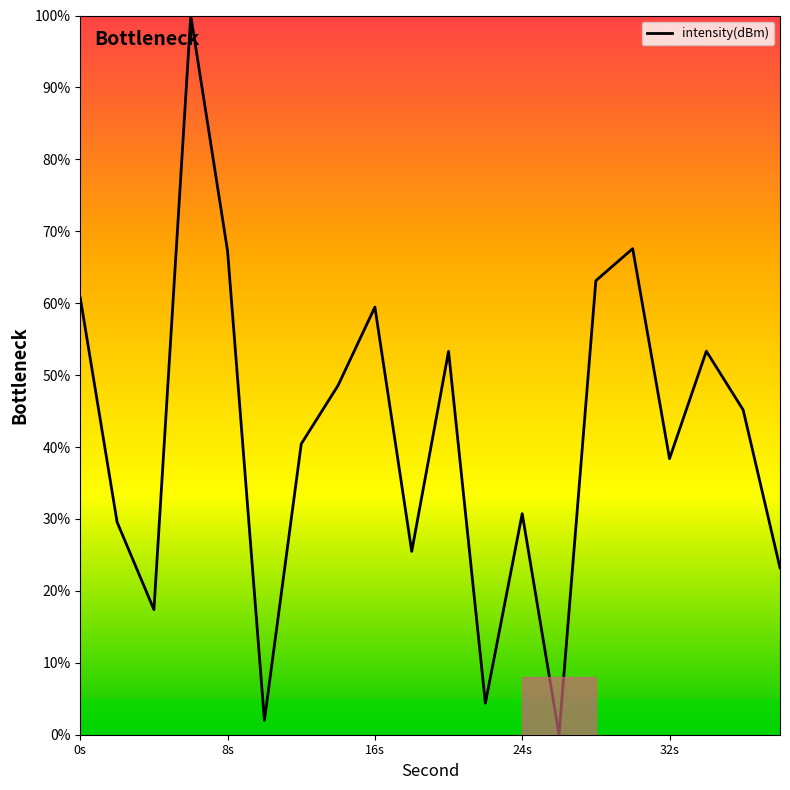

What is the difference between the maximum and minimum values?

100.0